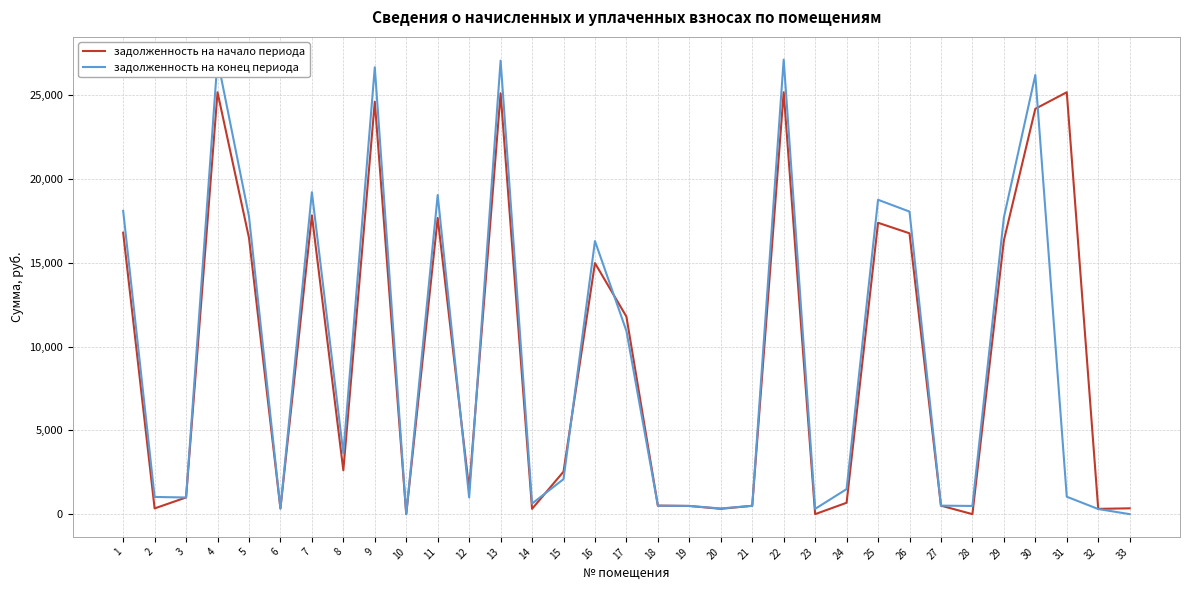

At which label does задолженность на начало периода first exceed 2536?

1